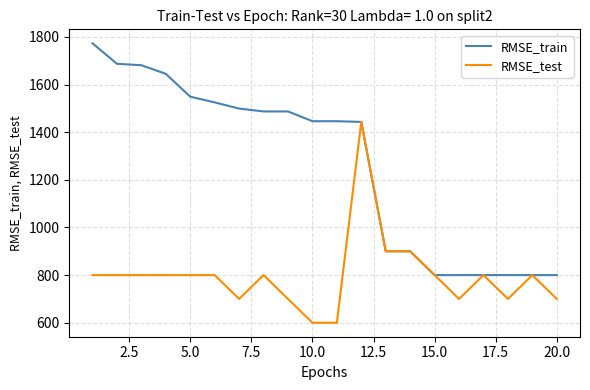

What is the greatest value displayed?

1773